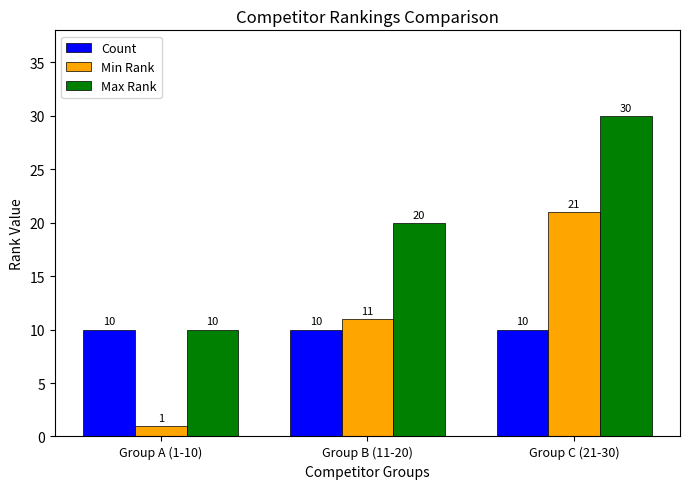

What is the difference between the highest and lowest values at Group B (11-20)?

10